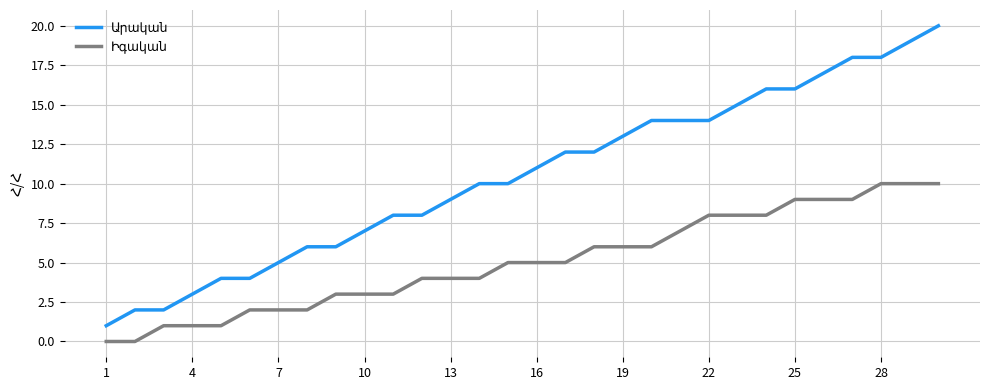

What is the greatest value displayed?

20